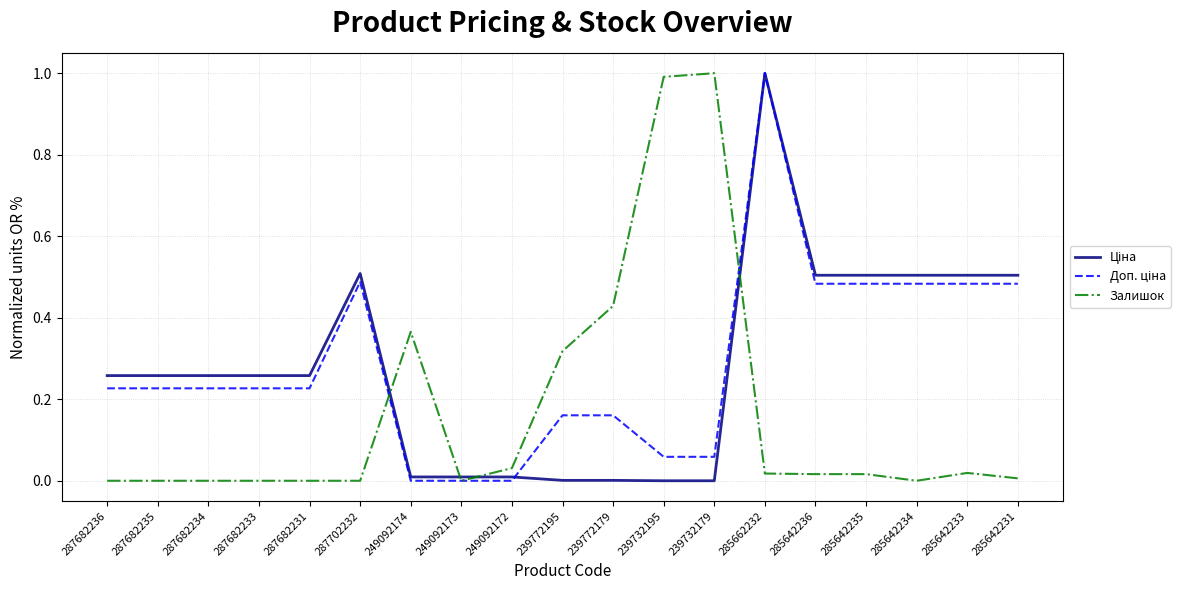

The Залишок series shows 0.0 at 285642231. True or false?

True